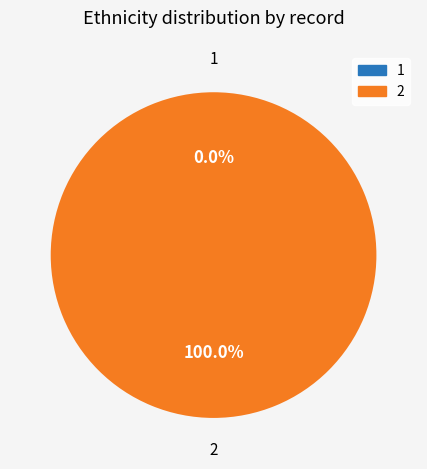

How many slices are in this pie chart?

2